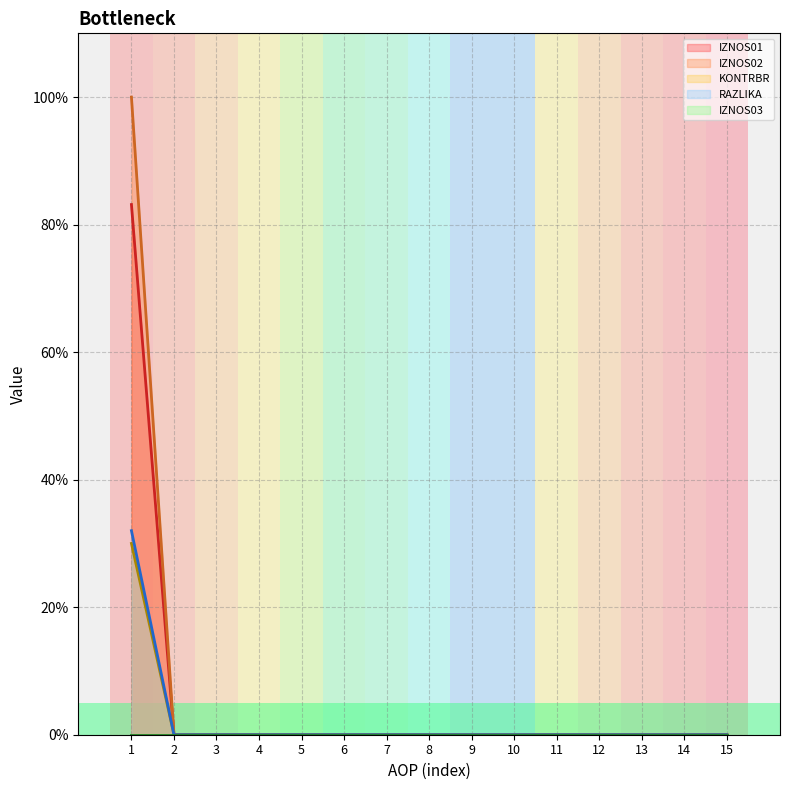

True or false: RAZLIKA and IZNOS01 cross at least once.

False